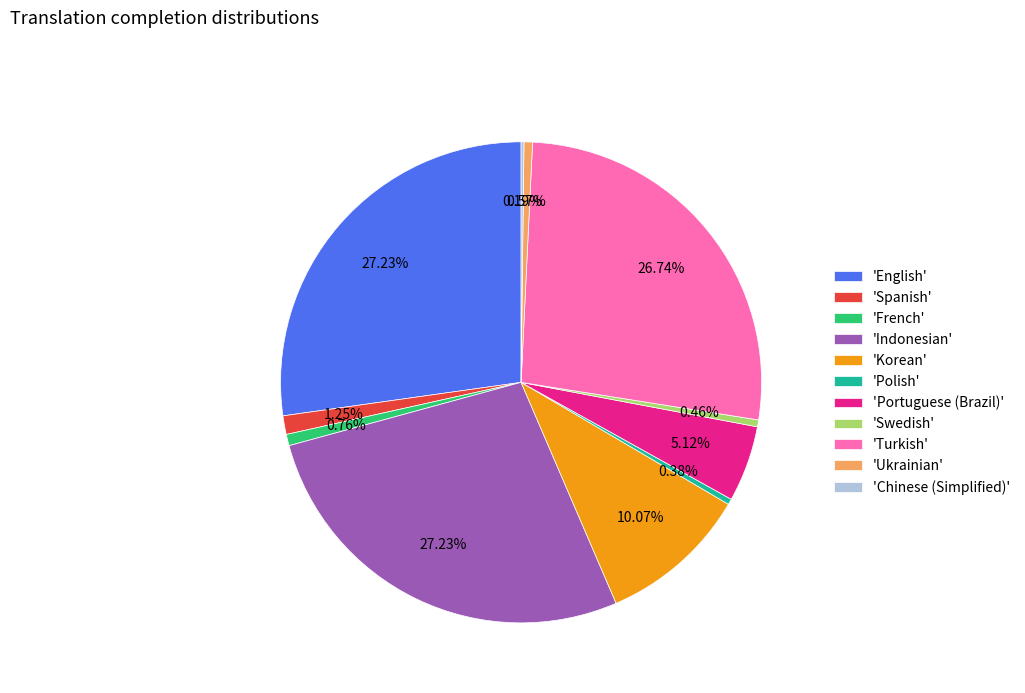

Is there any slice that represents more than half of the pie?

No